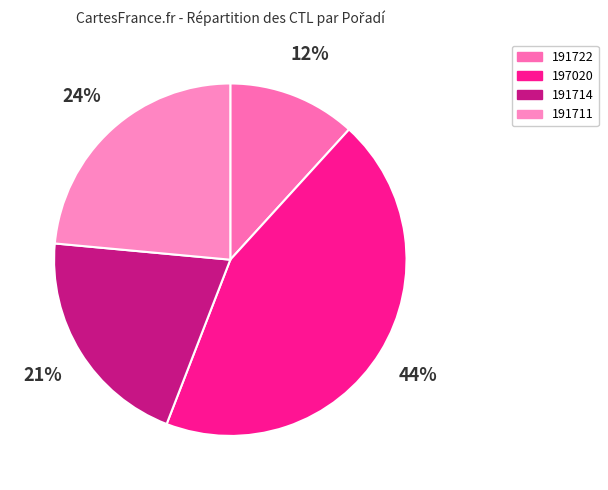

What percentage do 191711 and 191714 together represent?

44.1%